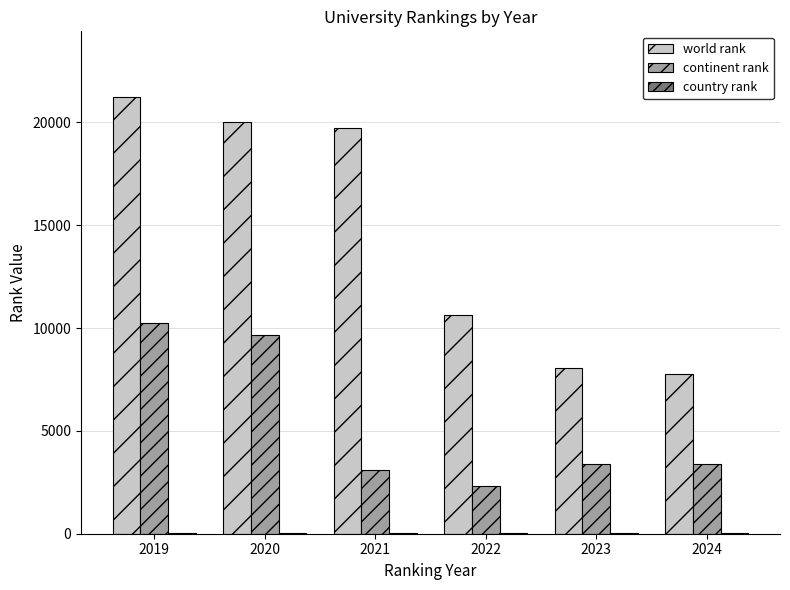

At which category is the sum across all series the highest?

2019